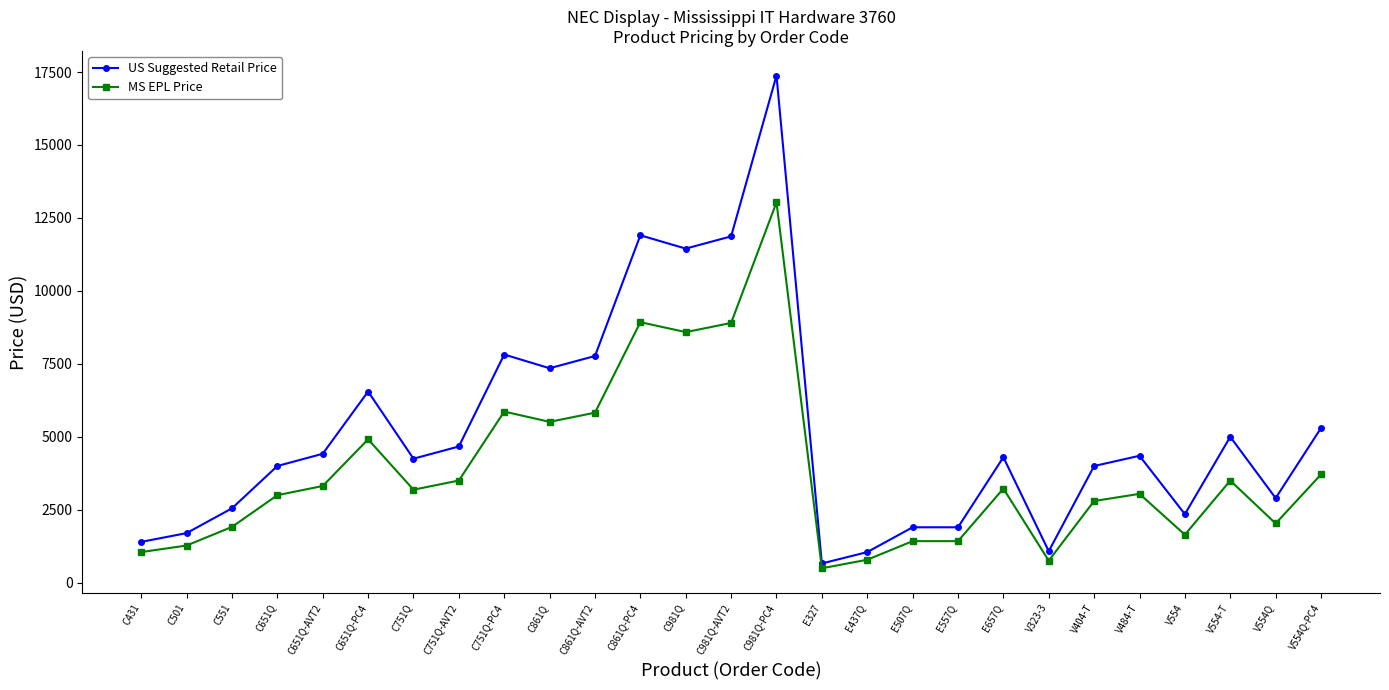

Is it true that US Suggested Retail Price equals 4319.0 at C551?

False